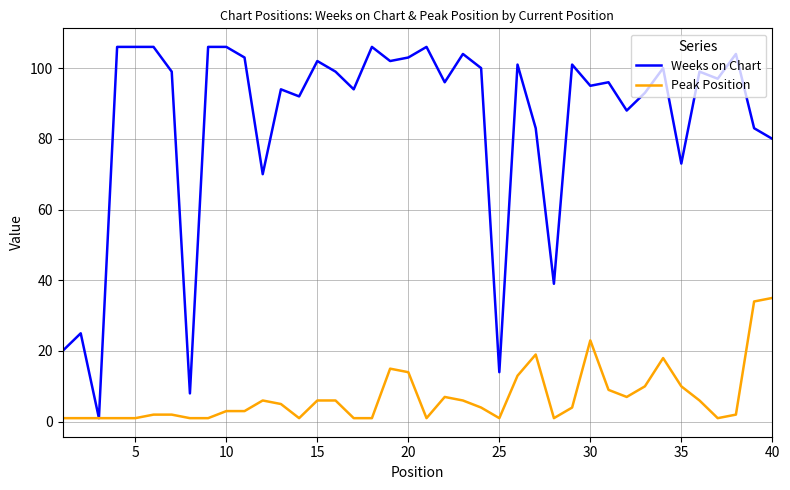

What is the highest value of the Weeks on Chart series?

106